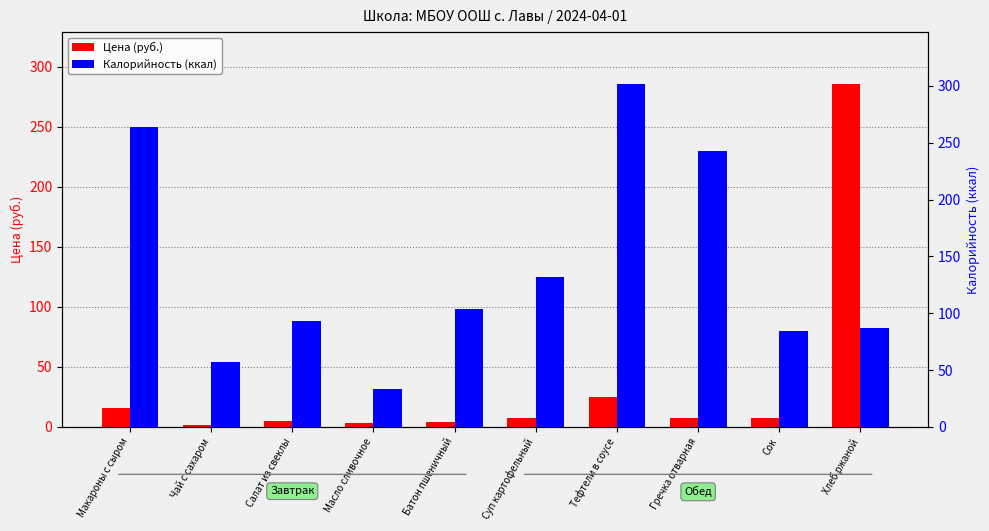

What is the value of the Цена (руб.) bar at the 5th from the left?

4.2